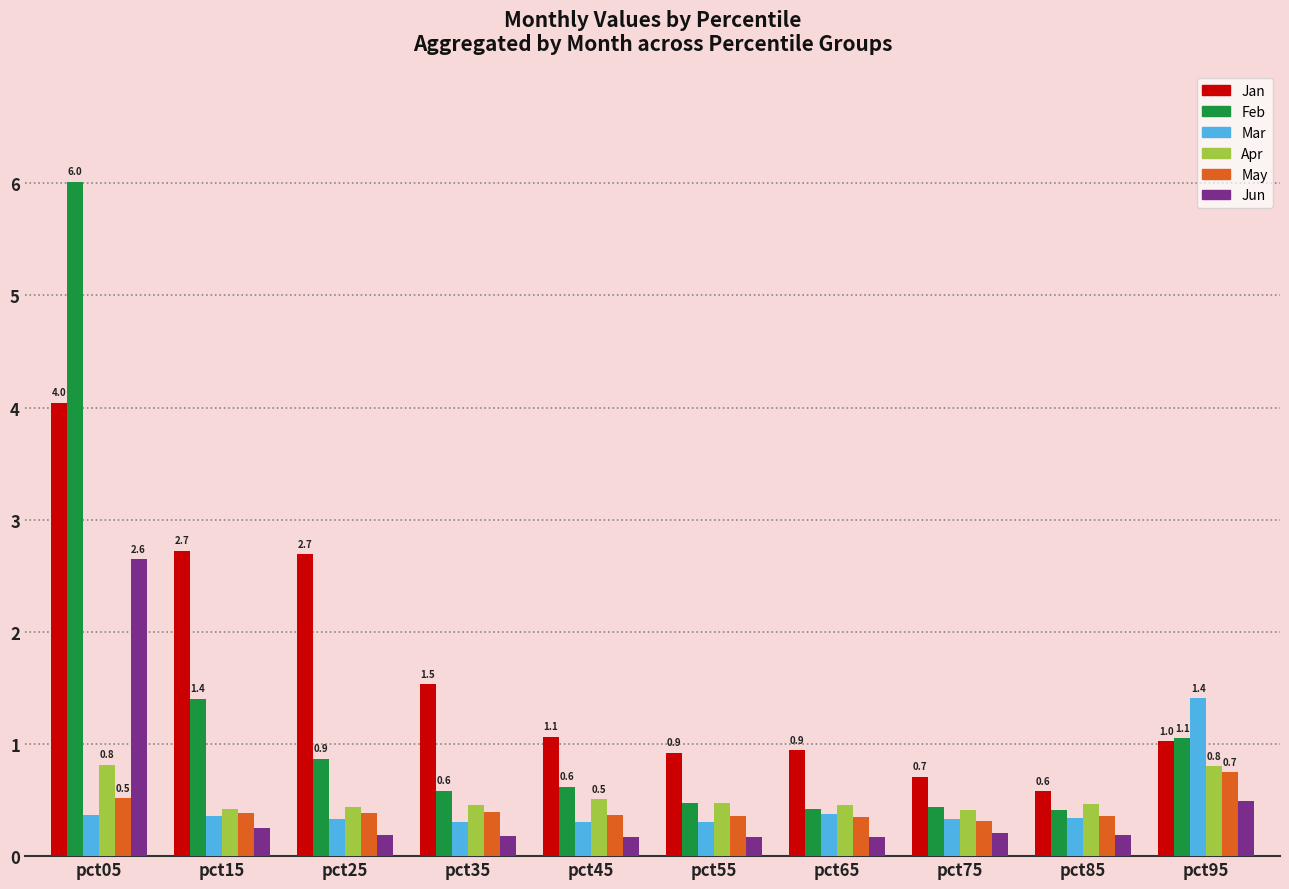

At which category is the sum across all series the highest?

pct05